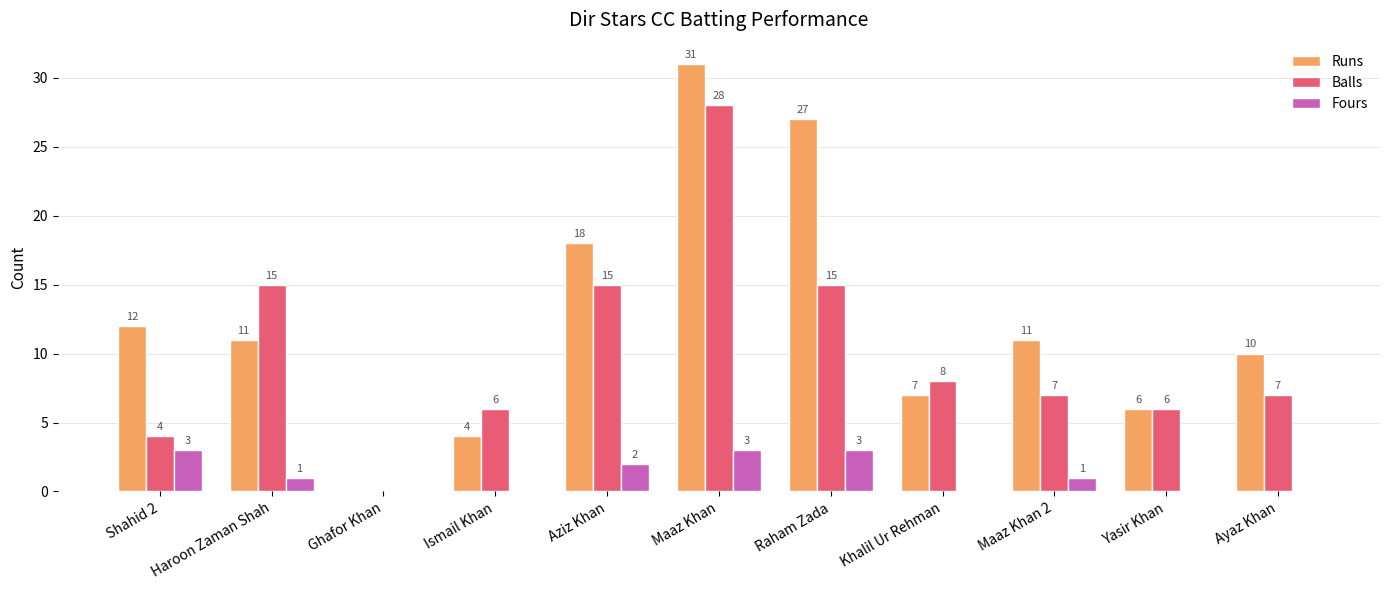

The Runs series shows 10 at Yasir Khan. True or false?

False